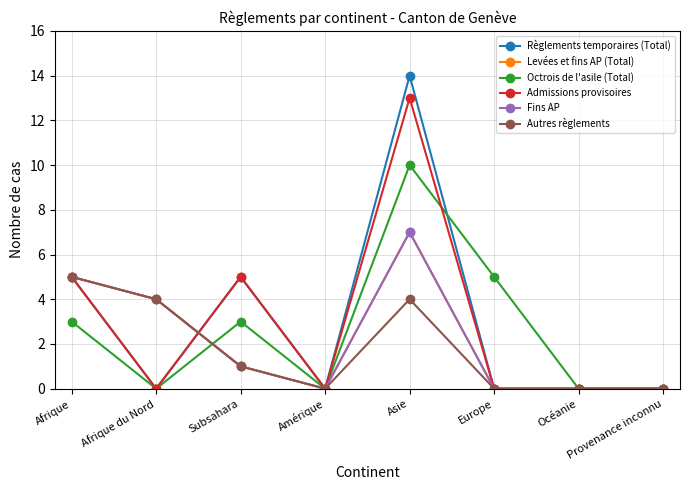

Is this an area chart (filled region under the line)?

No